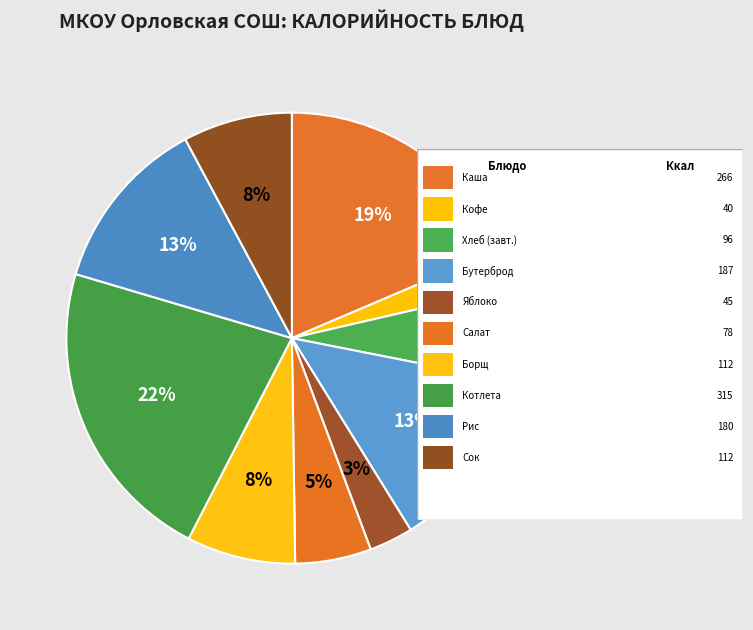

How many segments does this pie chart have?

10